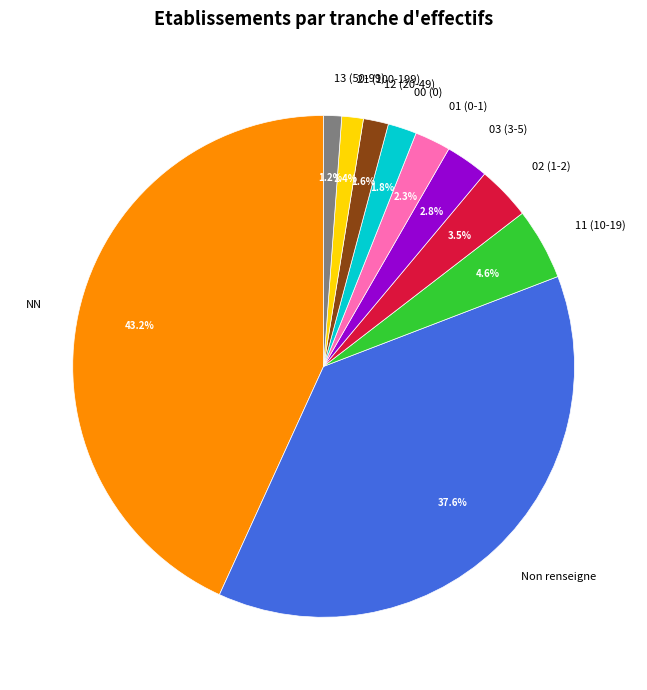

What is the ratio of the value at 13 (50-99) to the value at 03 (3-5)?

0.4